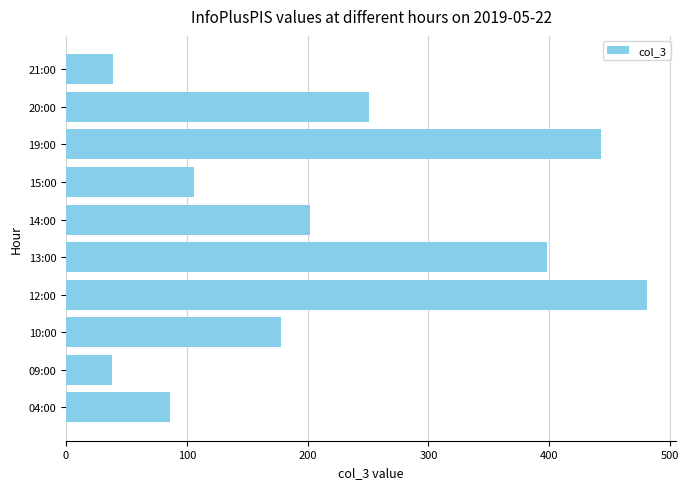

At which label is the value closest to 259?

20:00